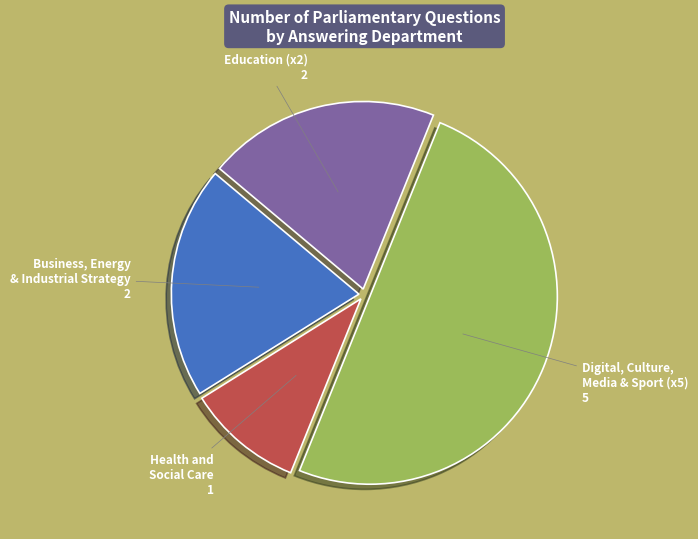

Is there a majority slice in this chart?

No